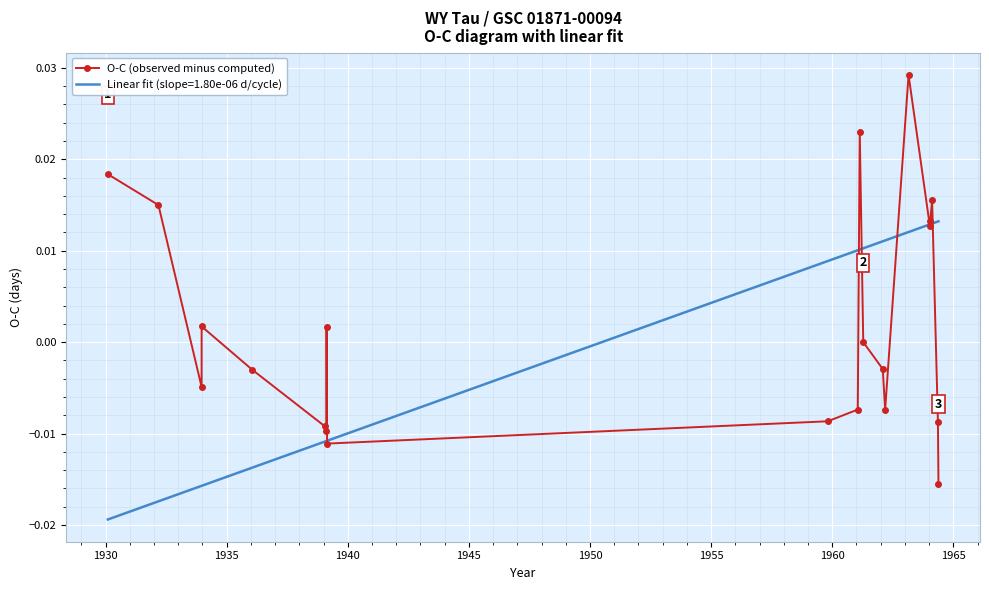

True or false: O-C (observed minus computed) has more than 1 points higher than both neighbors.

True